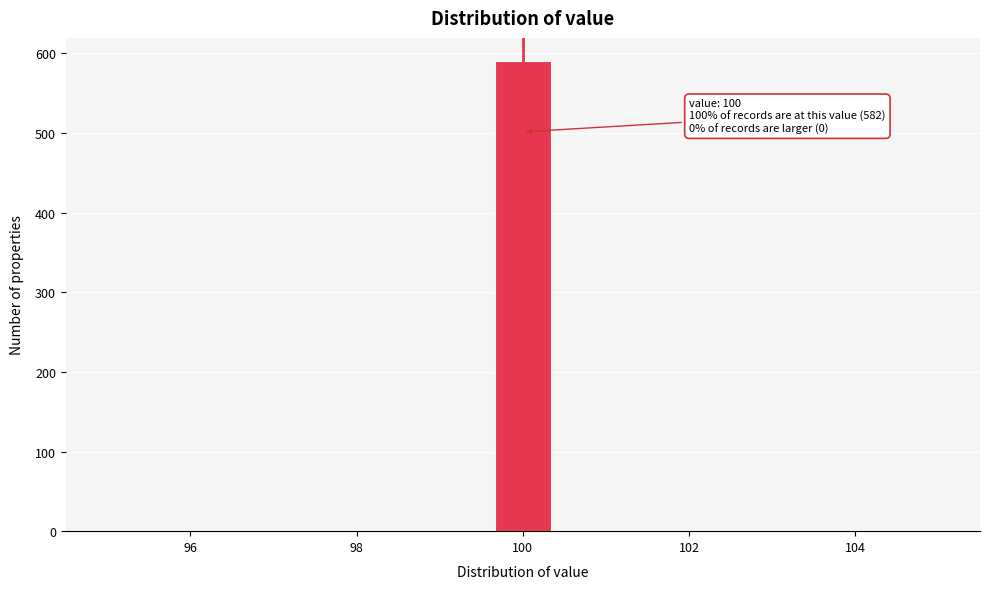

Around what value on the x-axis is the tallest bar? Give the approximate position of its centre, as read against the axis.

100.0